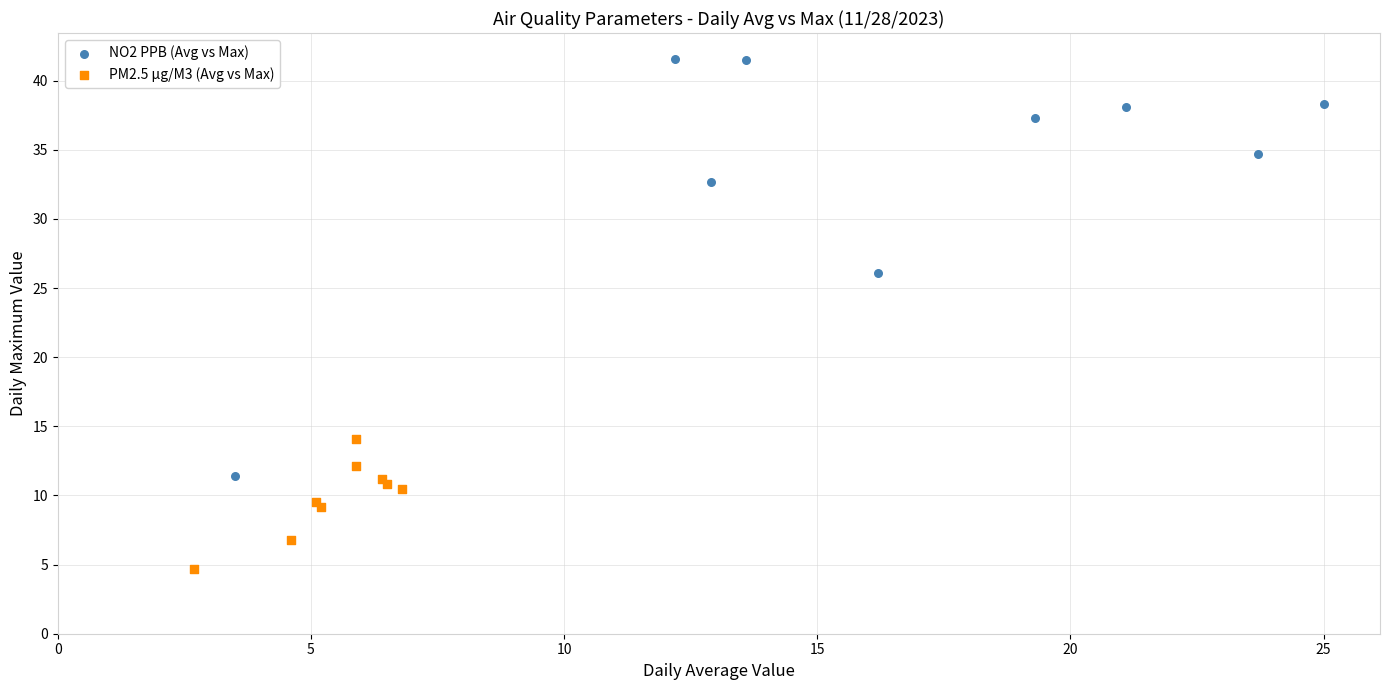

Which series has the largest Y range (max minus min)?

NO2 PPB (Avg vs Max)